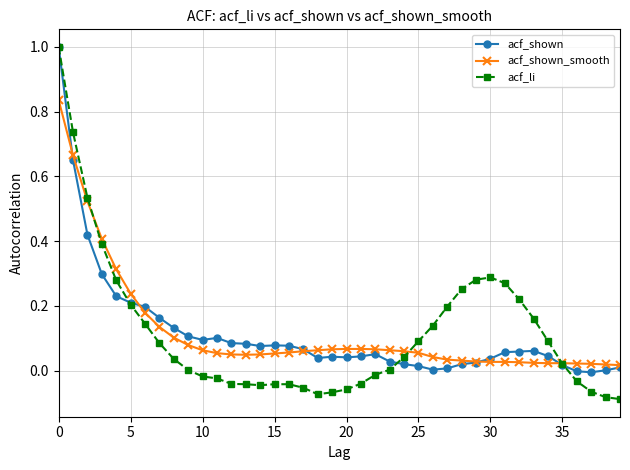

Which series has the widest spread of values?

acf_li